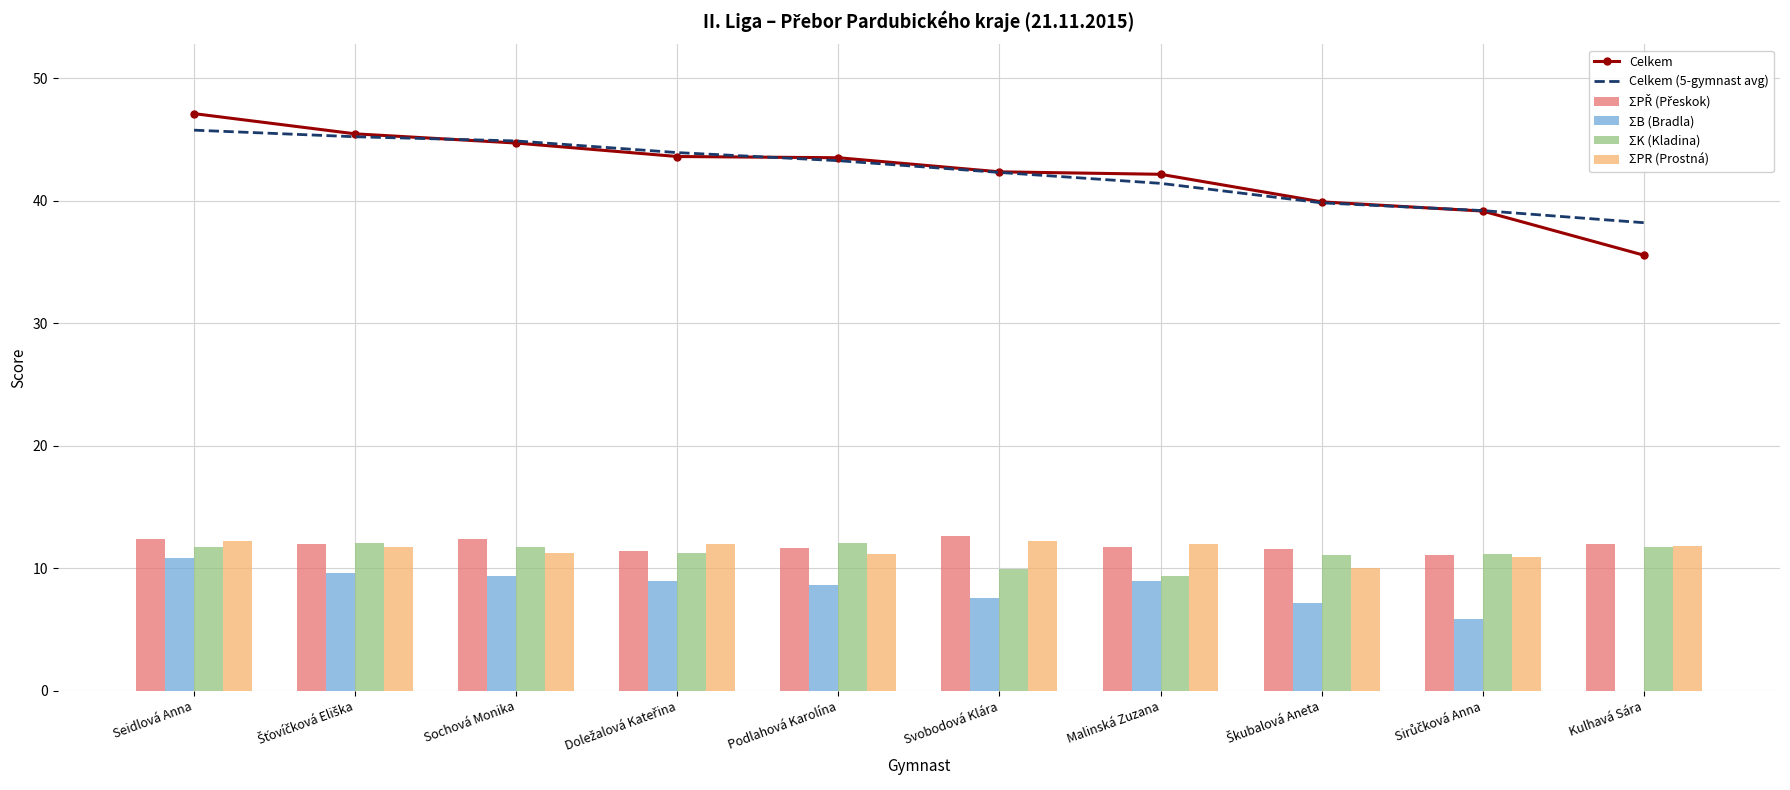

Reading right to left, what are all the values shown in this chart?

Celkem: Kulhavá Sára=35.5	Sirůčková Anna=39.1	Škubalová Aneta=39.9	Malinská Zuzana=42.1	Svobodová Klára=42.4	Podlahová Karolína=43.5	Doležalová Kateřina=43.6	Sochová Monika=44.7	Šťovíčková Eliška=45.5	Seidlová Anna=47.1
Celkem (5-gymnast avg): Kulhavá Sára=38.2	Sirůčková Anna=39.2	Škubalová Aneta=39.8	Malinská Zuzana=41.4	Svobodová Klára=42.3	Podlahová Karolína=43.3	Doležalová Kateřina=43.9	Sochová Monika=44.9	Šťovíčková Eliška=45.2	Seidlová Anna=45.8
ΣPŘ (Přeskok): Kulhavá Sára=11.9	Sirůčková Anna=11.1	Škubalová Aneta=11.6	Malinská Zuzana=11.8	Svobodová Klára=12.7	Podlahová Karolína=11.7	Doležalová Kateřina=11.4	Sochová Monika=12.3	Šťovíčková Eliška=12.0	Seidlová Anna=12.4
ΣB (Bradla): Kulhavá Sára=0.0	Sirůčková Anna=5.9	Škubalová Aneta=7.2	Malinská Zuzana=9.0	Svobodová Klára=7.5	Podlahová Karolína=8.6	Doležalová Kateřina=8.9	Sochová Monika=9.3	Šťovíčková Eliška=9.7	Seidlová Anna=10.8
ΣK (Kladina): Kulhavá Sára=11.8	Sirůčková Anna=11.2	Škubalová Aneta=11.1	Malinská Zuzana=9.4	Svobodová Klára=9.9	Podlahová Karolína=12.1	Doležalová Kateřina=11.2	Sochová Monika=11.8	Šťovíčková Eliška=12.1	Seidlová Anna=11.7
ΣPR (Prostná): Kulhavá Sára=11.8	Sirůčková Anna=10.9	Škubalová Aneta=10.1	Malinská Zuzana=12.0	Svobodová Klára=12.2	Podlahová Karolína=11.2	Doležalová Kateřina=12.0	Sochová Monika=11.2	Šťovíčková Eliška=11.7	Seidlová Anna=12.2